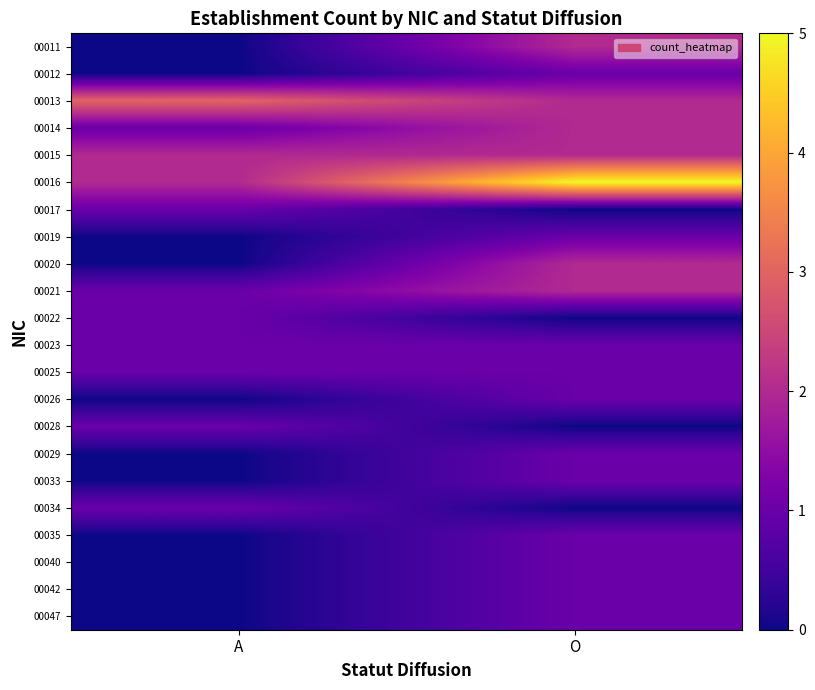

Between A and O, which is larger?

O